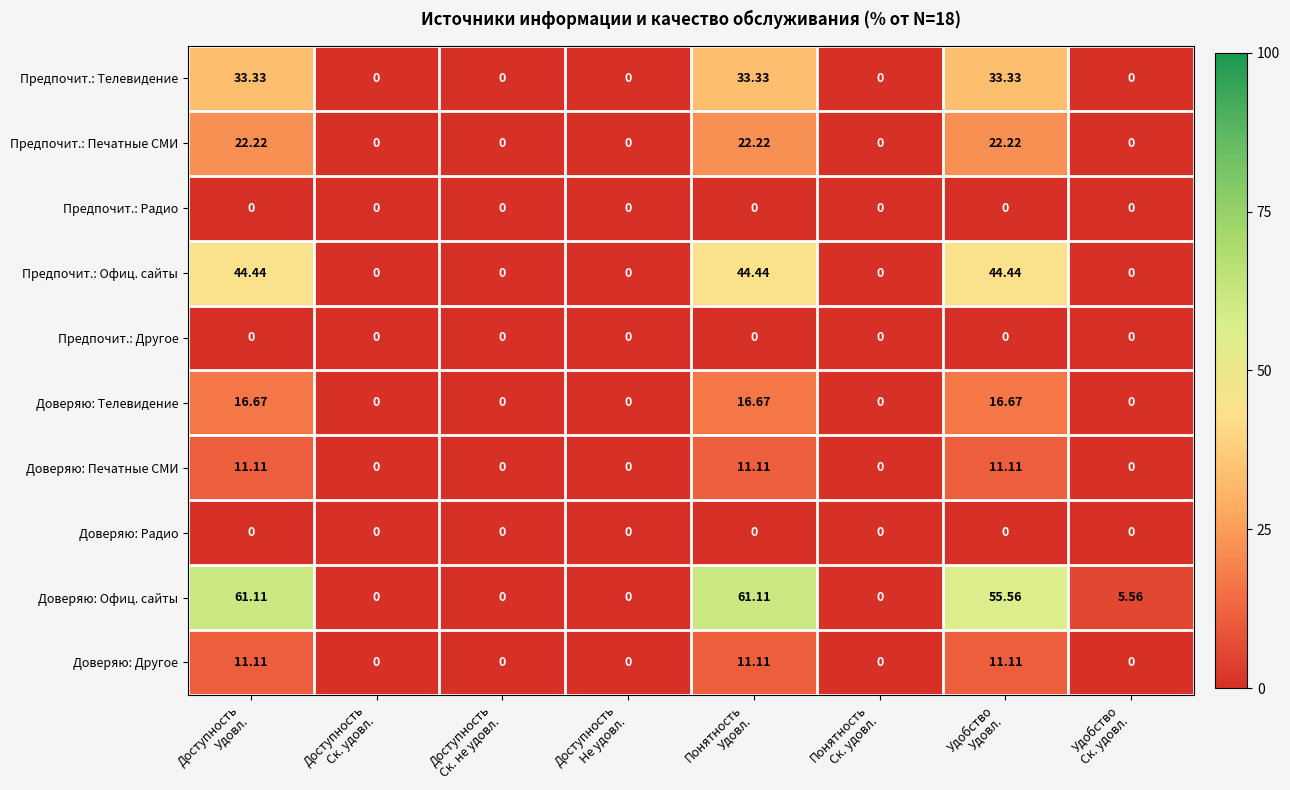

Which series has the widest spread of values?

Доверяю: Офиц. сайты